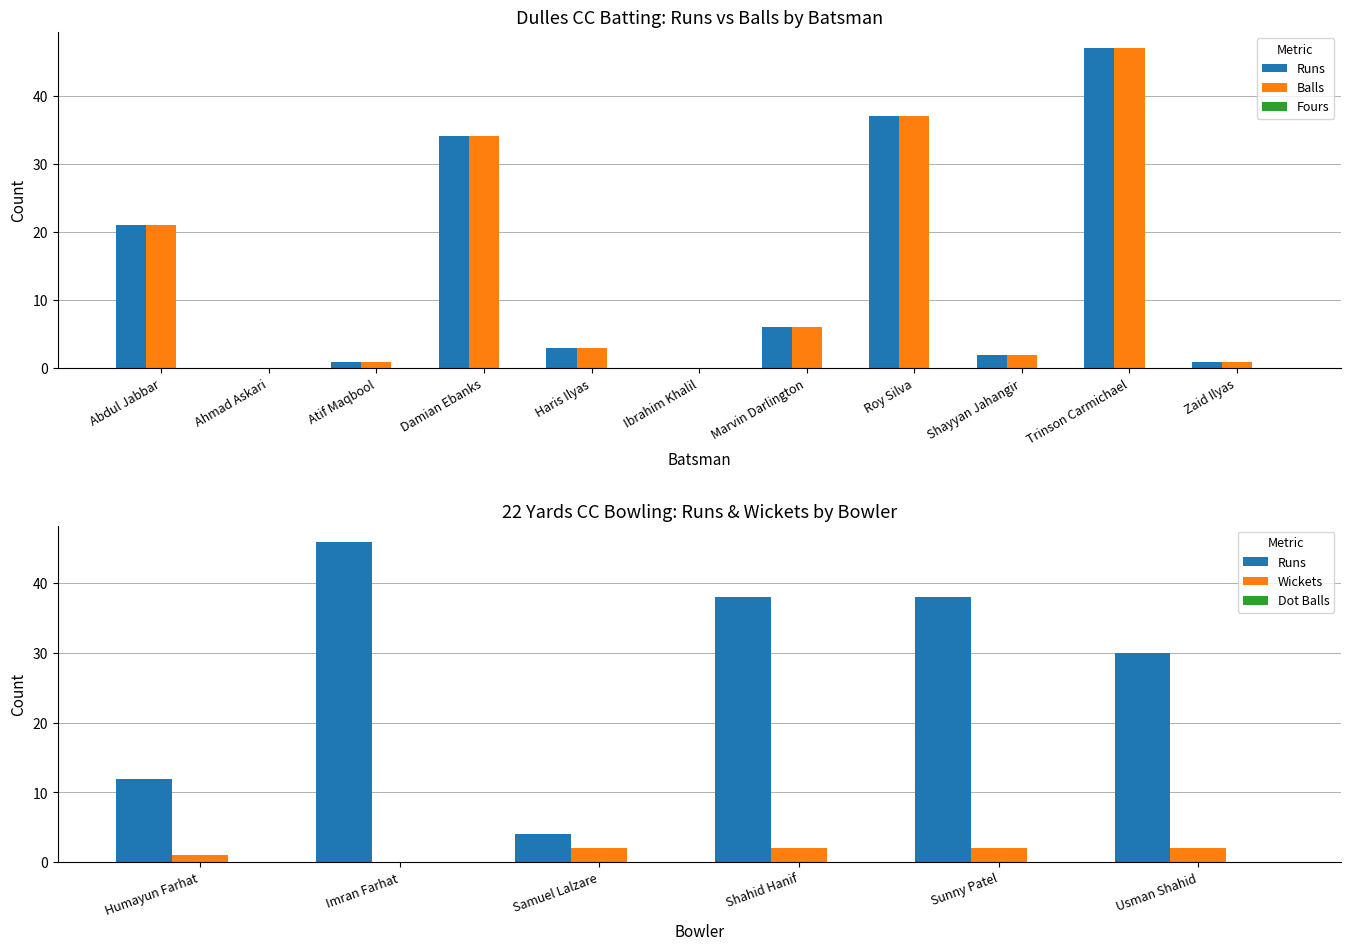

At how many categories does at least one series exceed 3?

5